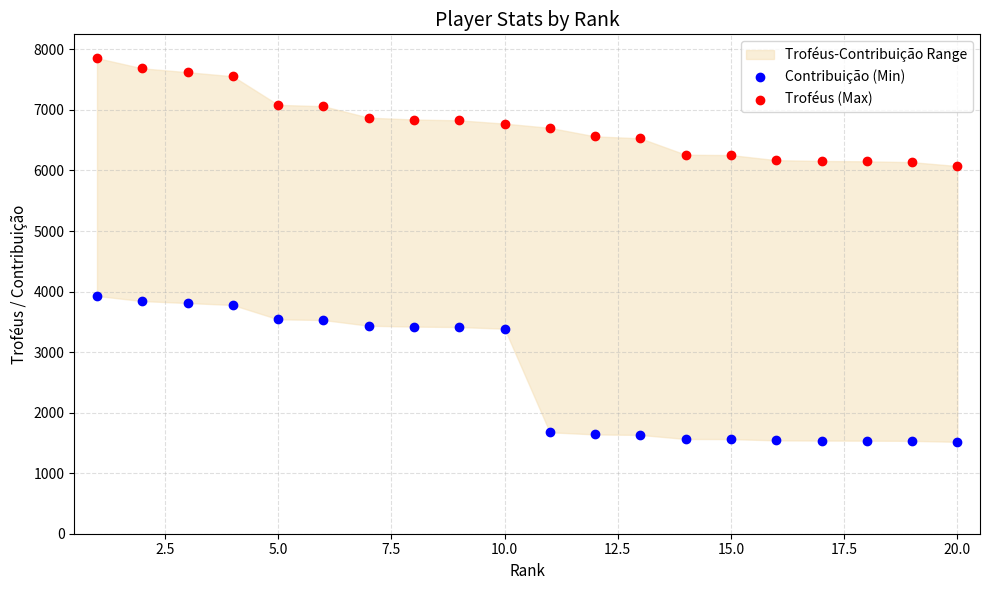

Across all data points, what is the range of Y values (max minus min)?

6338